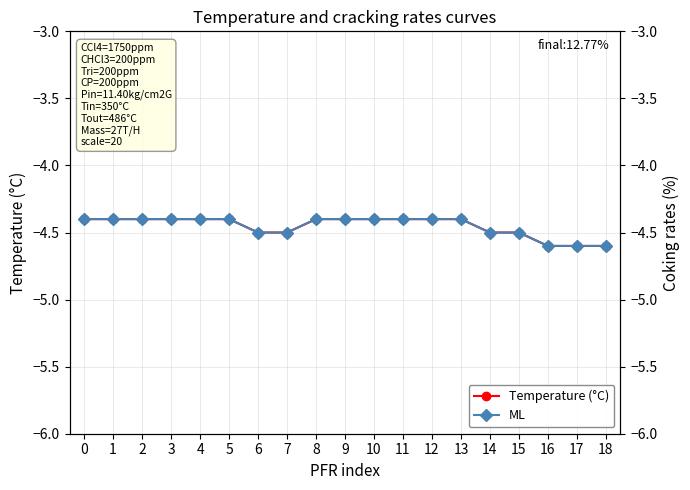

Reading left to right, extract all data points from this chart.

Temperature (°C): -4.4	-4.4	-4.4	-4.4	-4.4	-4.4	-4.5	-4.5	-4.4	-4.4	-4.4	-4.4	-4.4	-4.4	-4.5	-4.5	-4.6	-4.6	-4.6
ML: -4.4	-4.4	-4.4	-4.4	-4.4	-4.4	-4.5	-4.5	-4.4	-4.4	-4.4	-4.4	-4.4	-4.4	-4.5	-4.5	-4.6	-4.6	-4.6